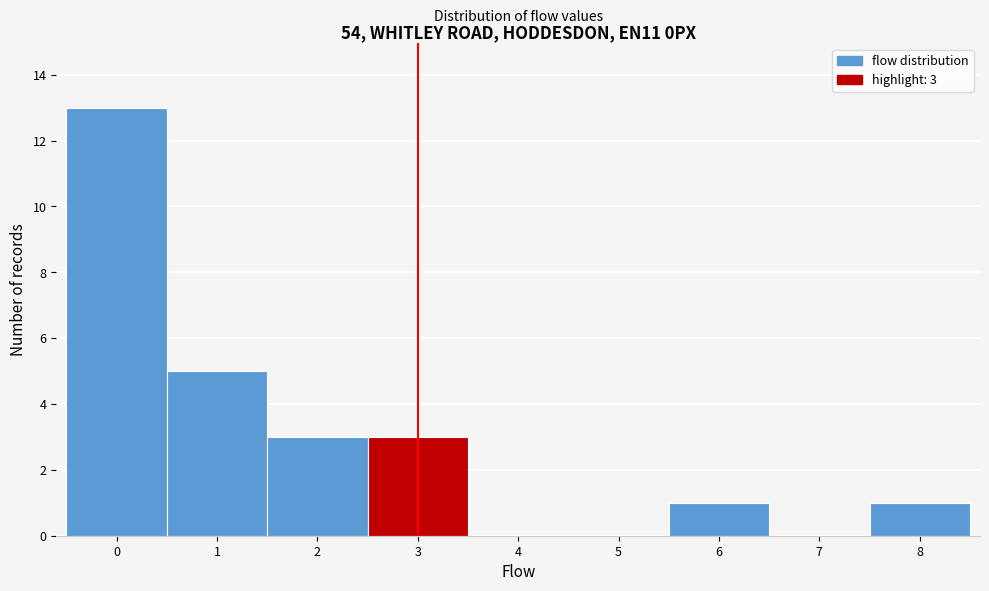

Over which range of the x-axis is the bar tallest?

-0.5 to 0.5